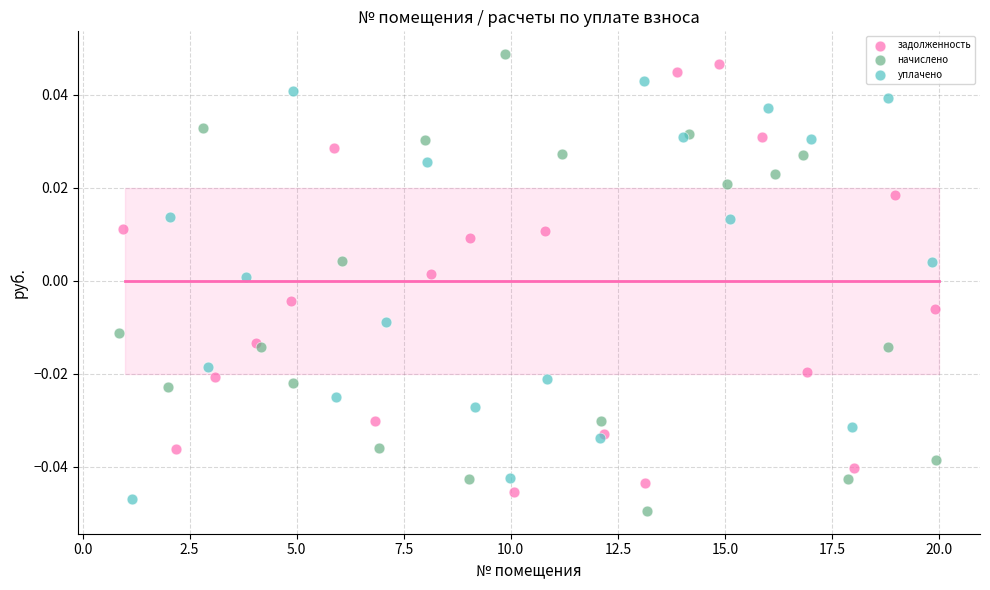

What are all the series names shown in the legend?

задолженность, начислено, уплачено